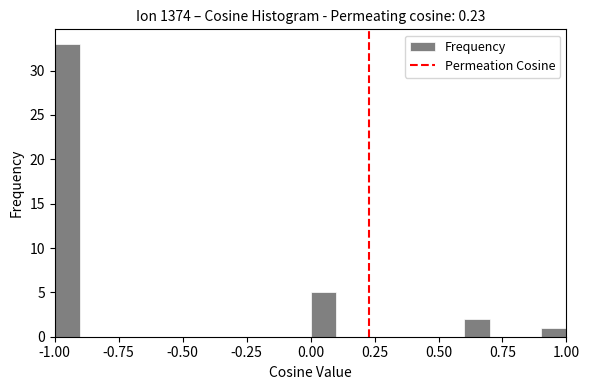

Around what value on the x-axis is the tallest bar? Give the approximate position of its centre, as read against the axis.

-0.95